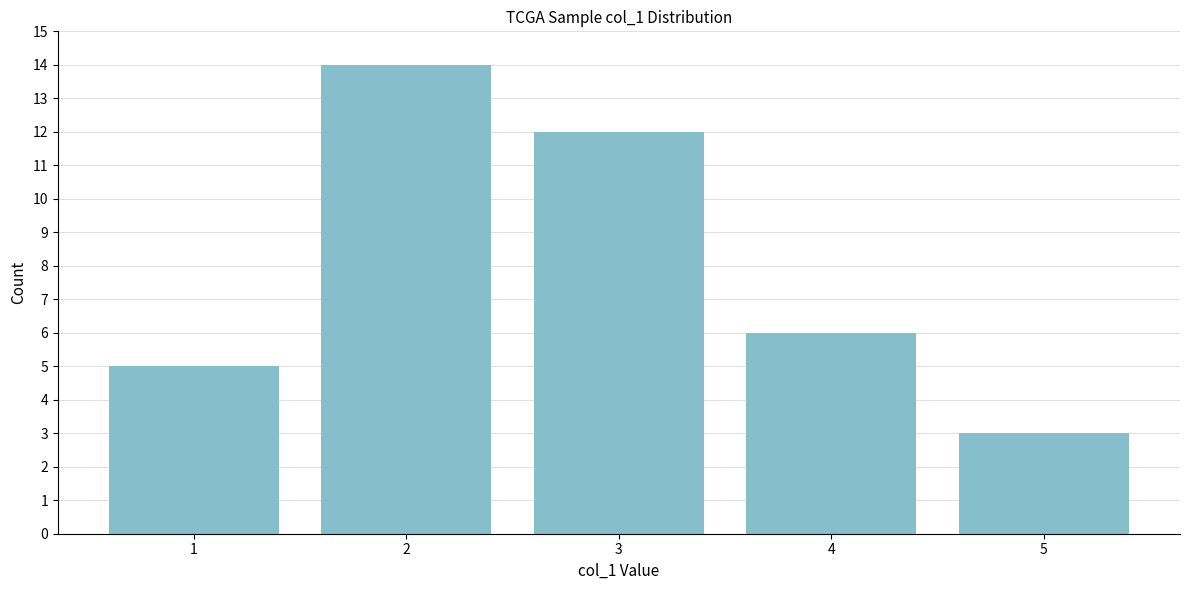

Reading left to right, list all the values displayed in this chart.

1=5	2=14	3=12	4=6	5=3